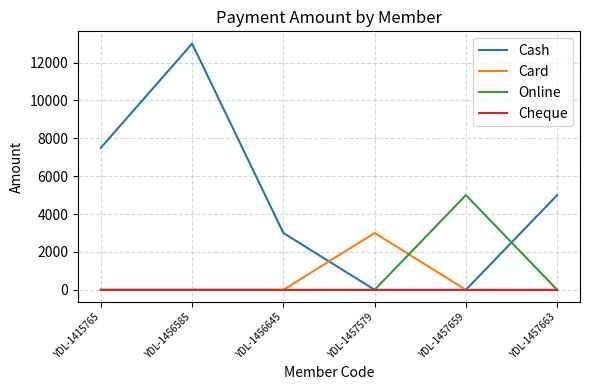

The Card series shows 1253 at YDL-1457663. True or false?

False